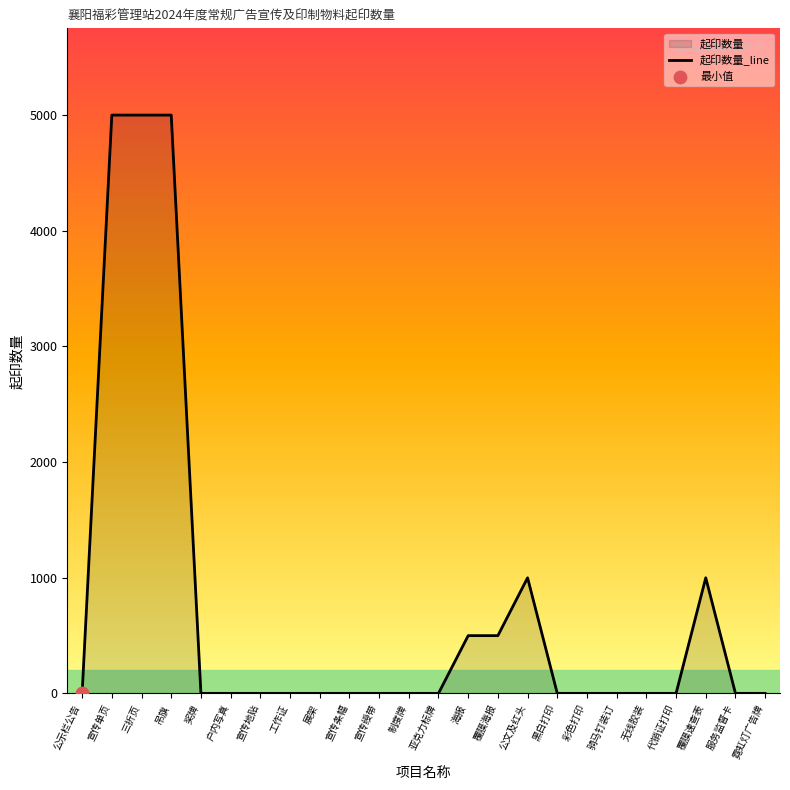

What is the change in value from 海报 to 无线胶装?

-499